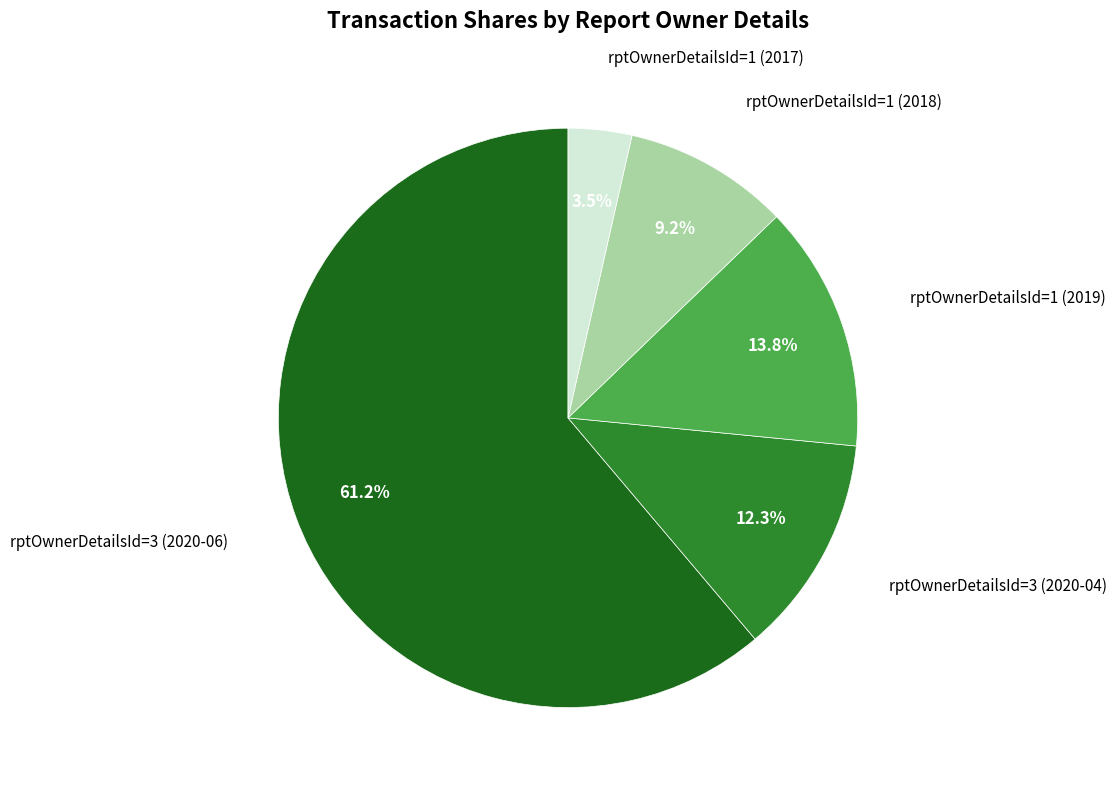

Count the number of slices in the pie.

5